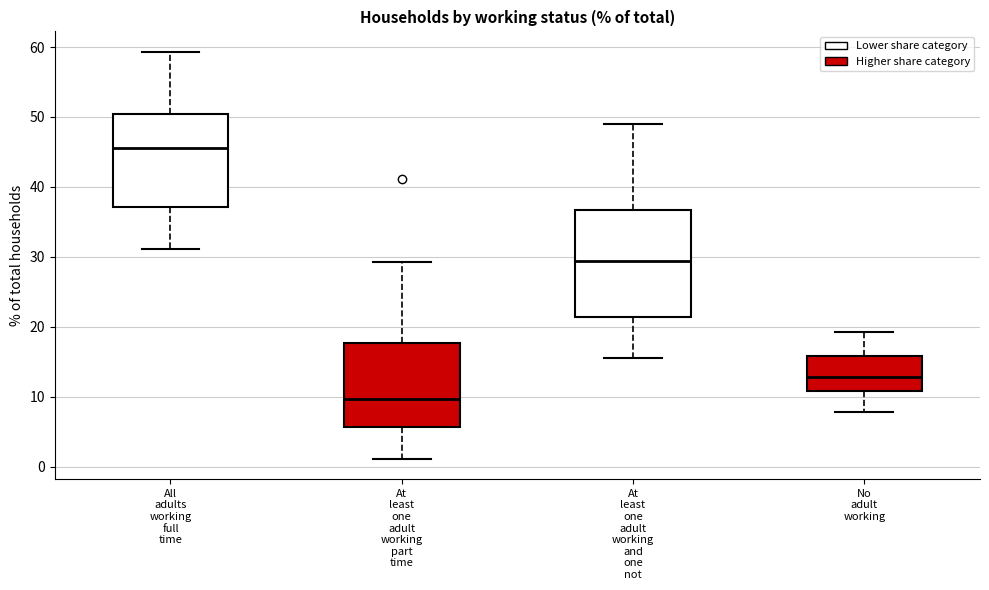

Reading left to right, read every box against the y-axis: the position of its median line, the range the box covers, and the ends of its whiskers. The values are not printed on the chart, so give them approximately, as read against the axis.

All adults working full time: median 46, box 37 to 50, whiskers 31 to 59
At least one adult working part time: median 10, box 6 to 18, whiskers 1 to 29
At least one adult working and one not: median 29, box 21 to 37, whiskers 16 to 49
No adult working: median 13, box 11 to 16, whiskers 8 to 19